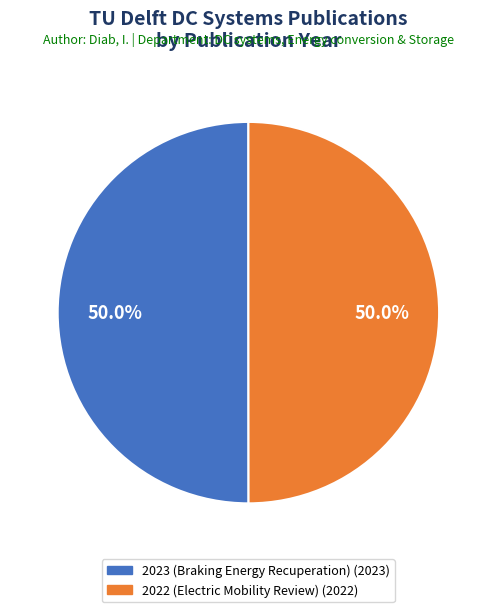

What is the ratio of the value at 2022 (Electric Mobility Review) to the value at 2023 (Braking Energy Recuperation)?

1.0